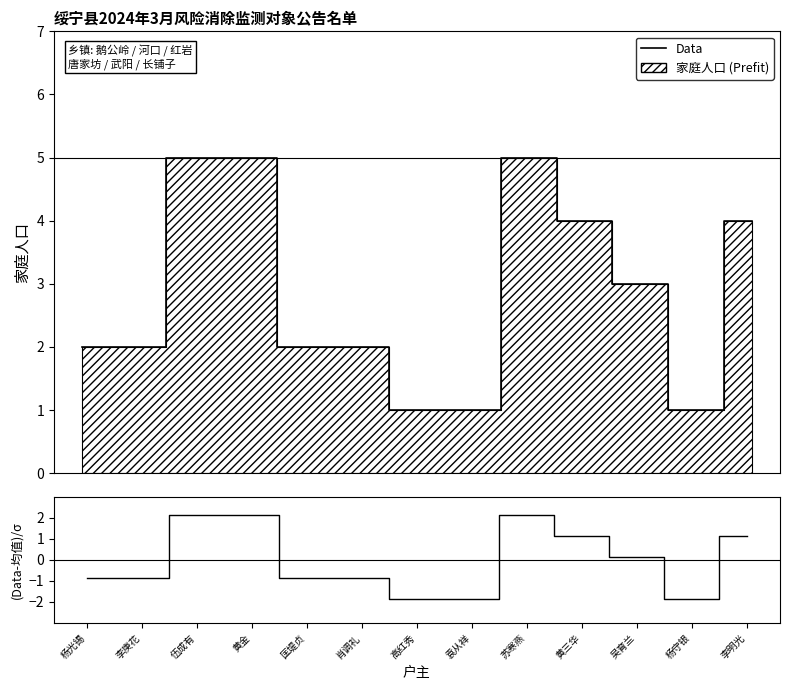

How many values in (Data-Mean)/σ are below zero?

7